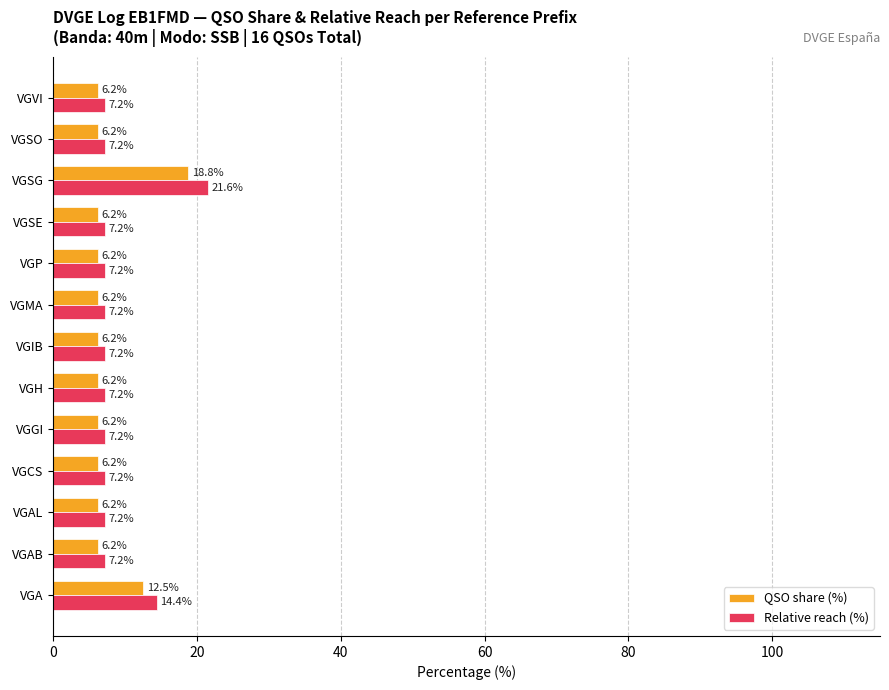

What is the minimum value for Relative reach (%)?

7.2